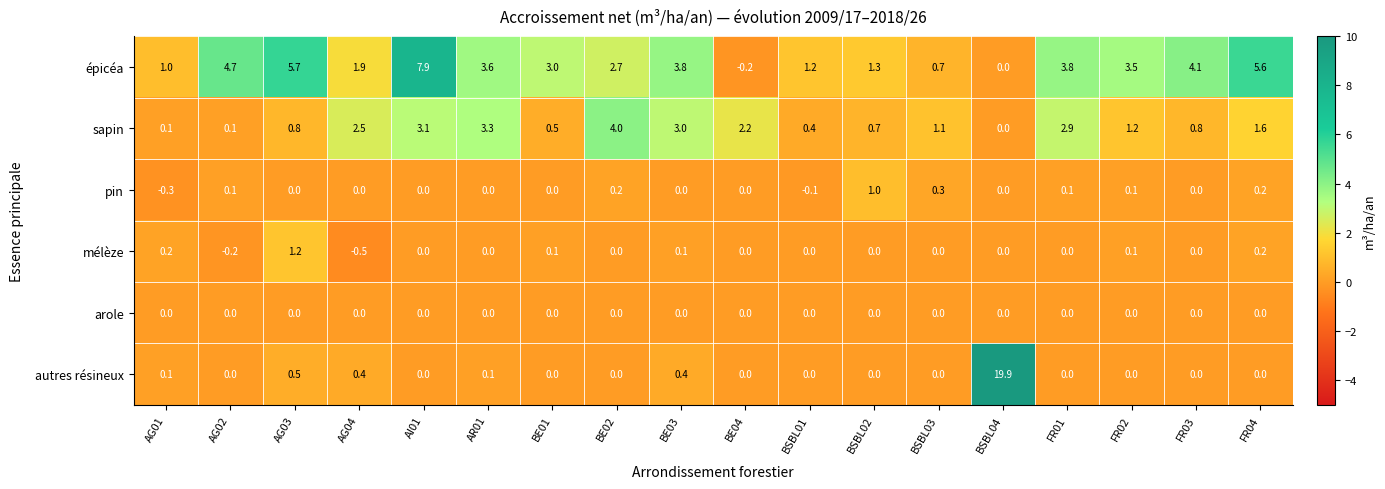

Is it true that épicéa equals 5.1 at BE01?

False